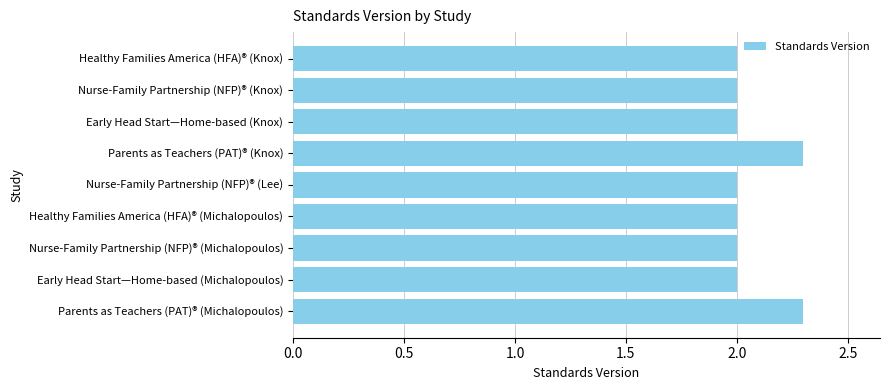

Count the number of data series in this chart.

1